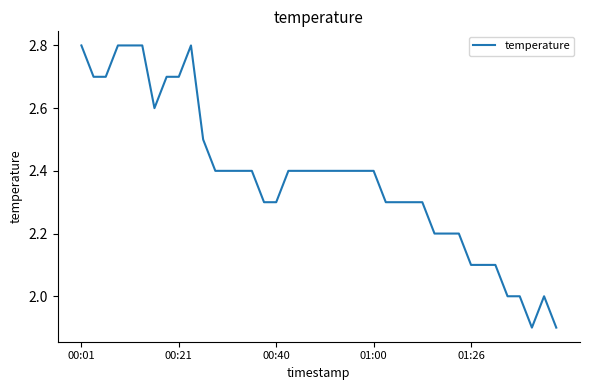

What is the maximum value shown in the chart?

2.8